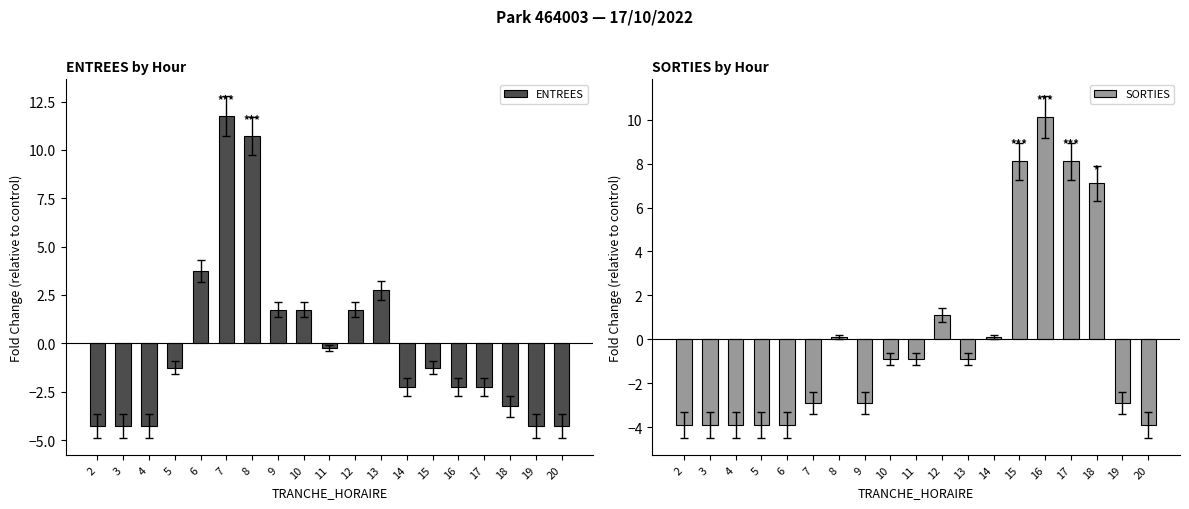

Reading left to right, extract all data points from this chart.

ENTREES: -4.3	-4.3	-4.3	-1.3	3.7	11.7	10.7	1.7	1.7	-0.3	1.7	2.7	-2.3	-1.3	-2.3	-2.3	-3.3	-4.3	-4.3
SORTIES: -3.9	-3.9	-3.9	-3.9	-3.9	-2.9	0.1	-2.9	-0.9	-0.9	1.1	-0.9	0.1	8.1	10.1	8.1	7.1	-2.9	-3.9